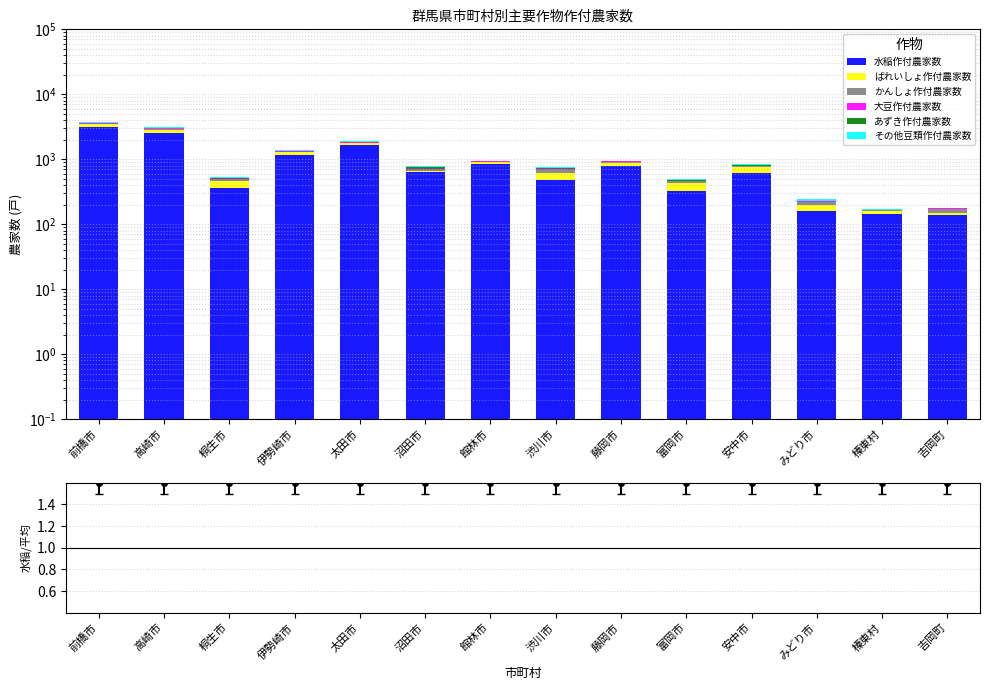

What is the total value across all series at 桐生市?

536.0